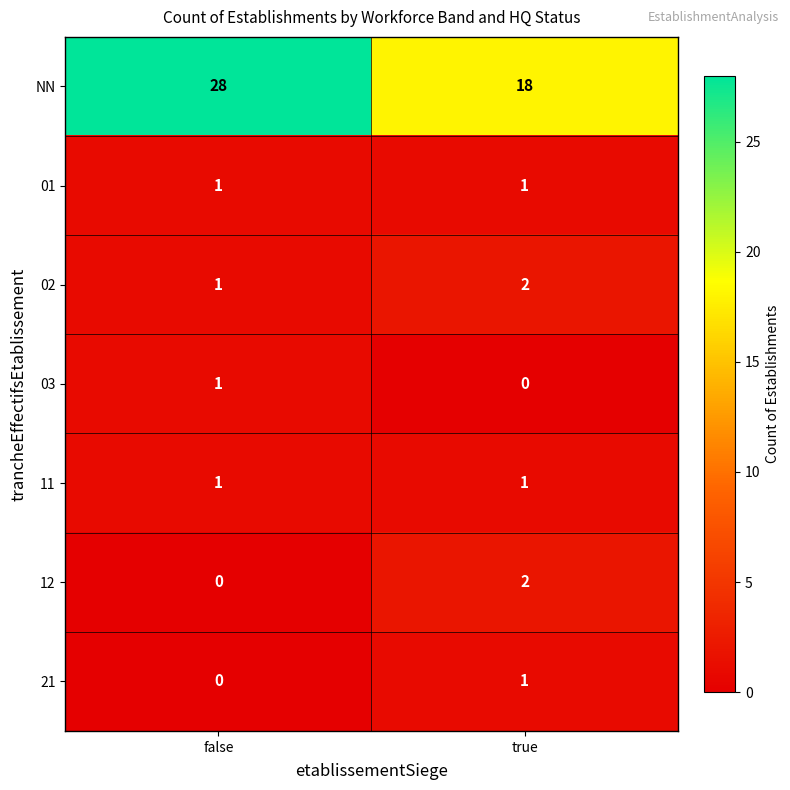

Is it true that 02 equals 2 at true?

True